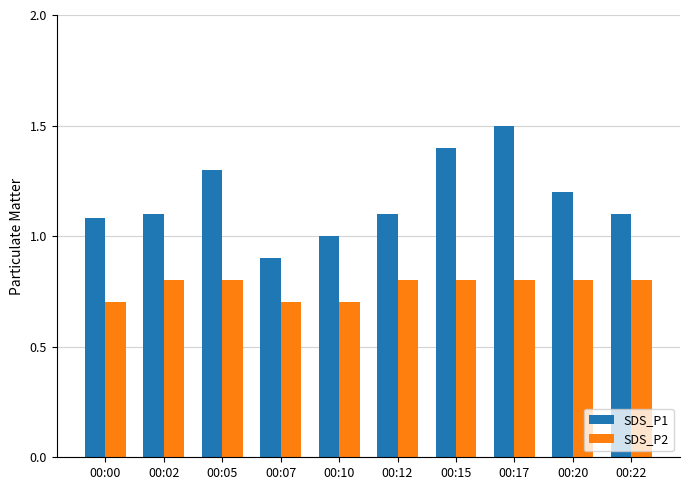

List the series in order of their peak value, lowest first.

SDS_P2, SDS_P1